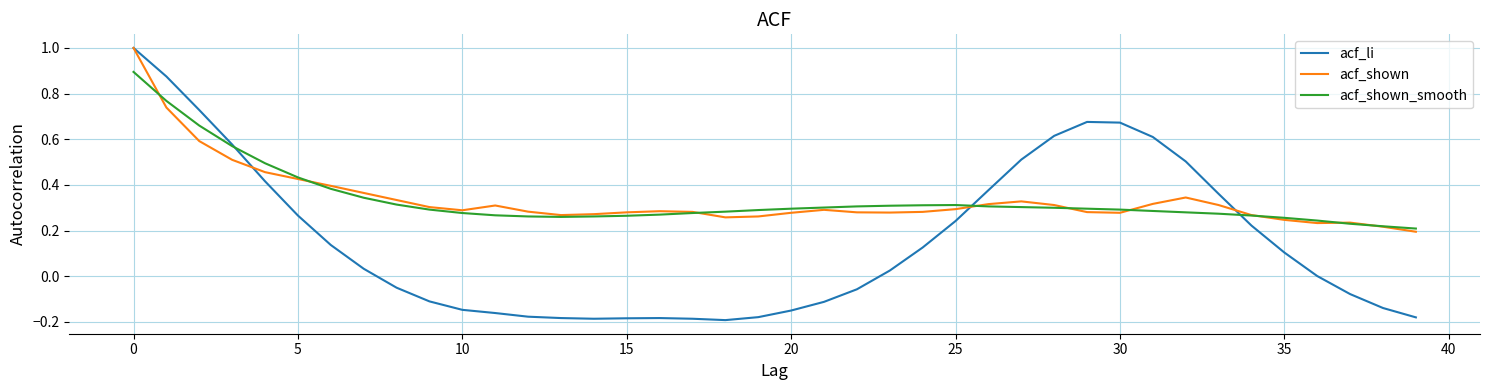

Which series has the largest range (max minus min)?

acf_li